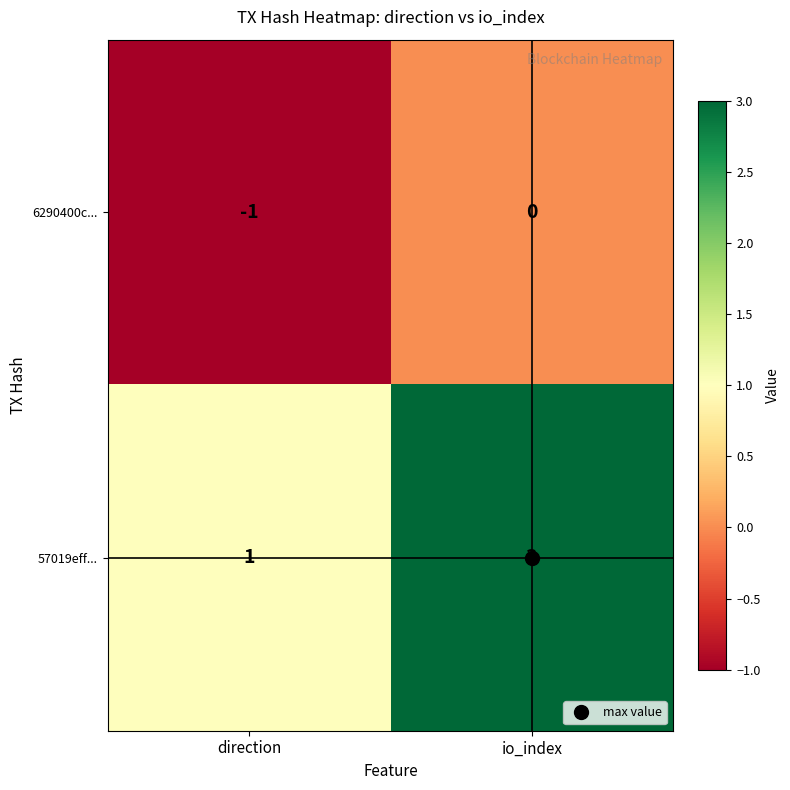

Where is 6290400c... nearest to the value 0?

io_index